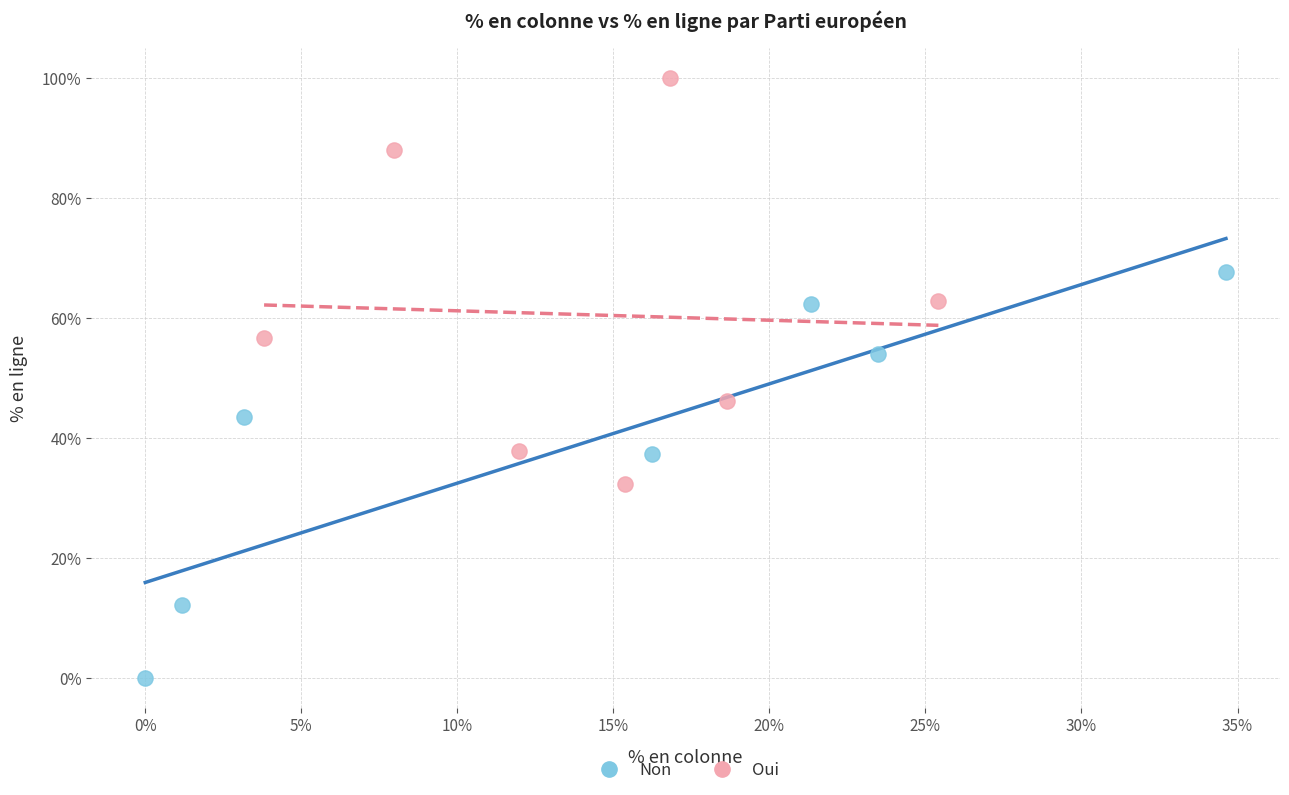

Which series reaches the minimum Y coordinate?

Non